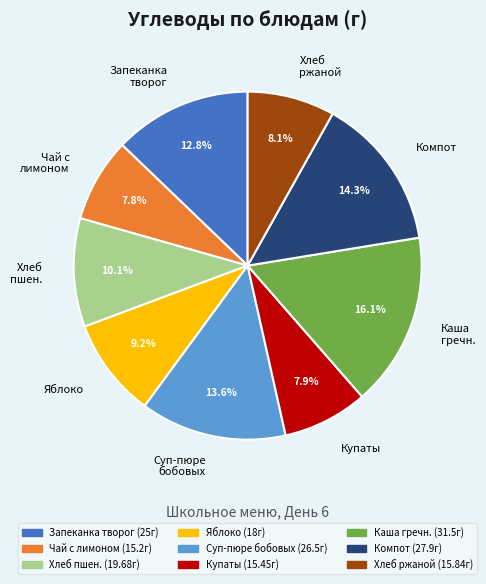

What percentage is the Чай с лимоном slice, to the nearest percent?

8%